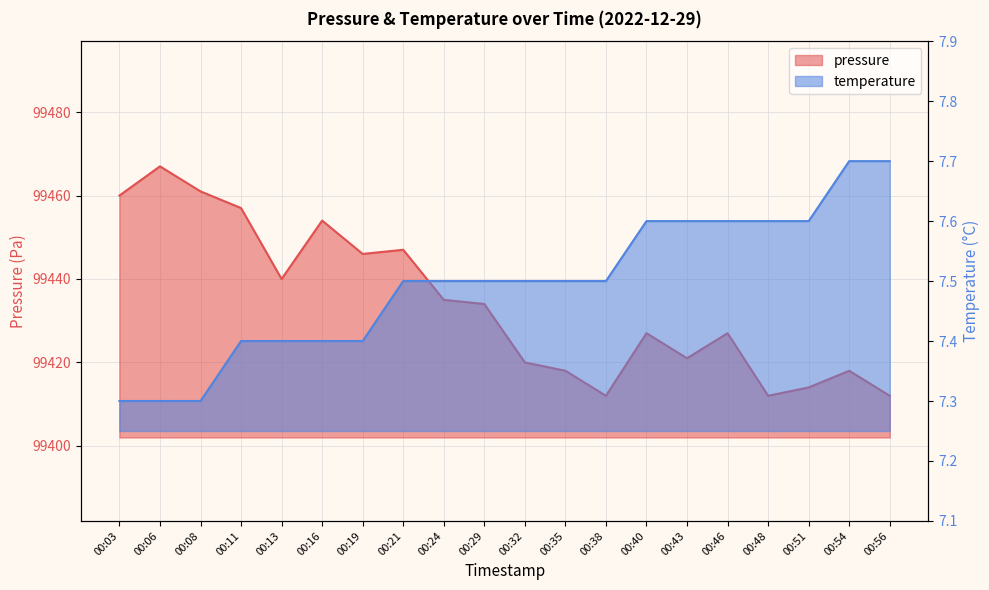

Reading left to right, what are all the values shown in this chart?

pressure: 00:03=99460.0	00:06=99467.0	00:08=99461.0	00:11=99457.0	00:13=99440.0	00:16=99454.0	00:19=99446.0	00:21=99447.0	00:24=99435.0	00:29=99434.0	00:32=99420.0	00:35=99418.0	00:38=99412.0	00:40=99427.0	00:43=99421.0	00:46=99427.0	00:48=99412.0	00:51=99414.0	00:54=99418.0	00:56=99412.0
temperature: 00:03=7.3	00:06=7.3	00:08=7.3	00:11=7.4	00:13=7.4	00:16=7.4	00:19=7.4	00:21=7.5	00:24=7.5	00:29=7.5	00:32=7.5	00:35=7.5	00:38=7.5	00:40=7.6	00:43=7.6	00:46=7.6	00:48=7.6	00:51=7.6	00:54=7.7	00:56=7.7